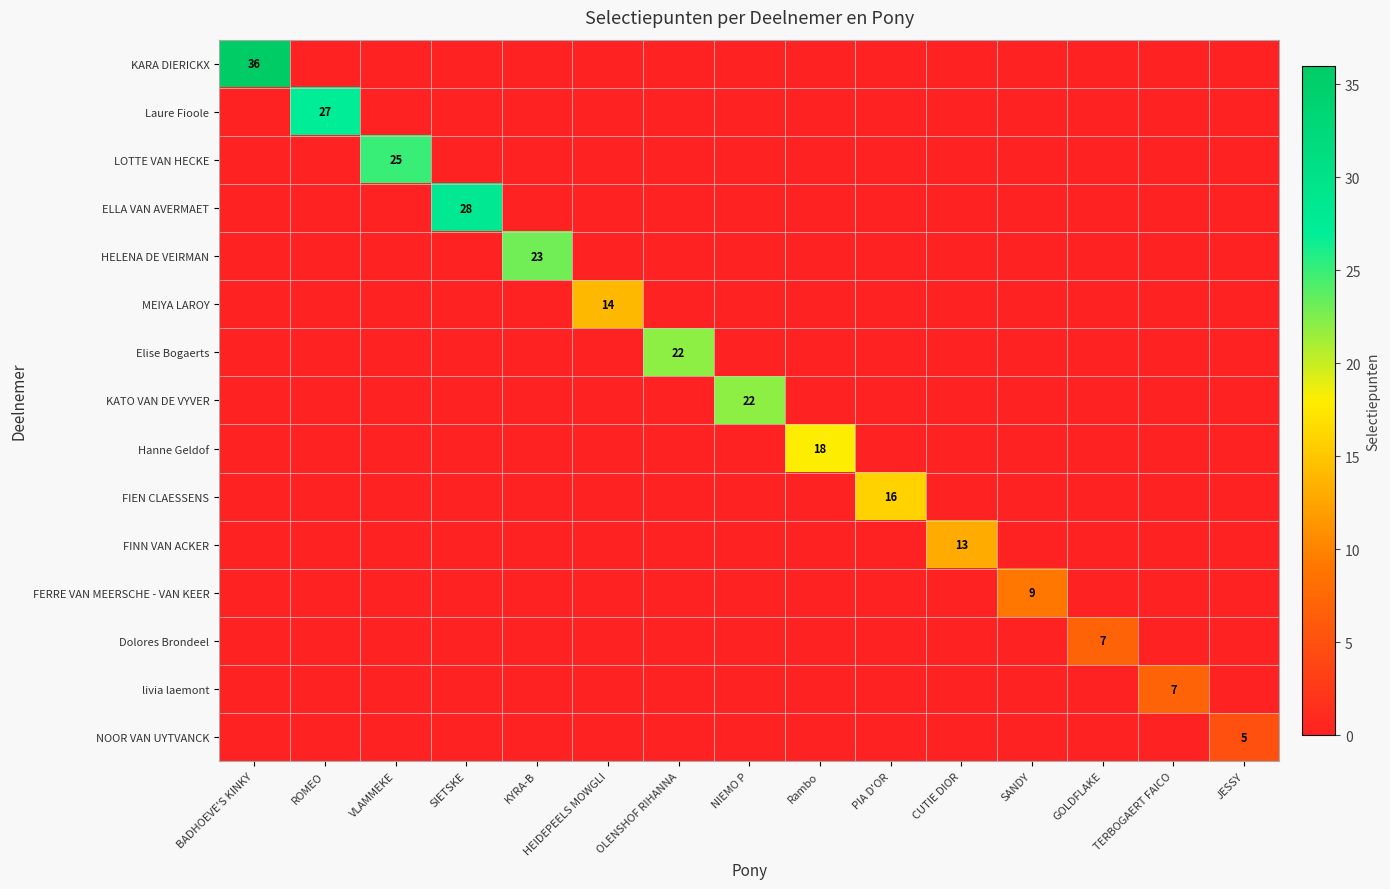

What is the sum of all HELENA DE VEIRMAN values?

23